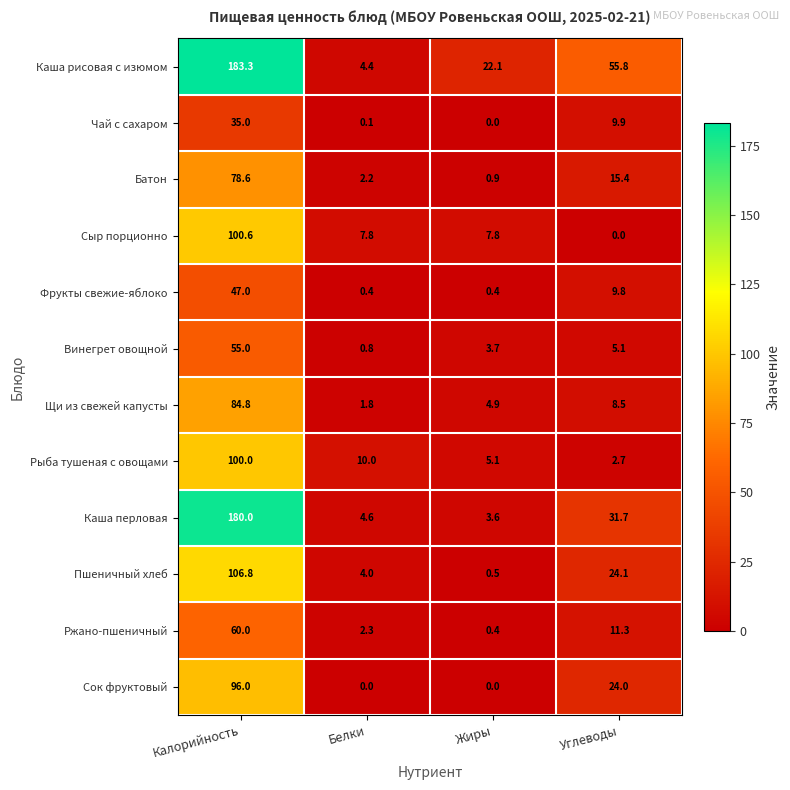

What is the difference between the Фрукты свежие-яблоко values at Белки and Калорийность?

46.6